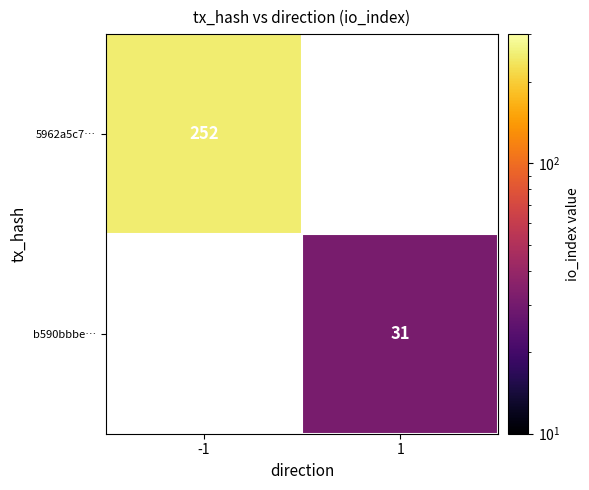

True or false: 5962a5c7… has a value of 56 at -1.

False